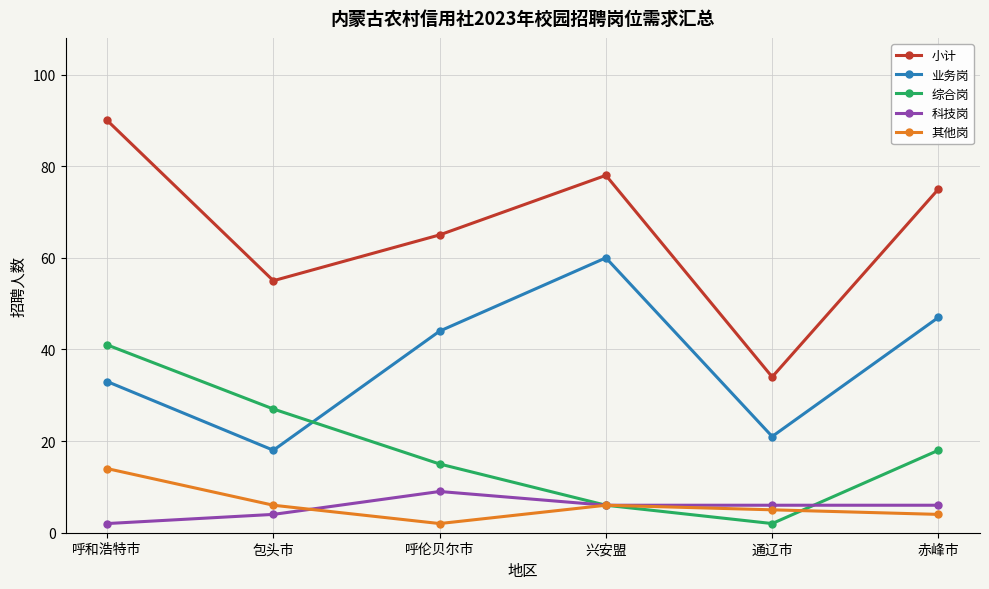

What is the greatest value displayed?

90